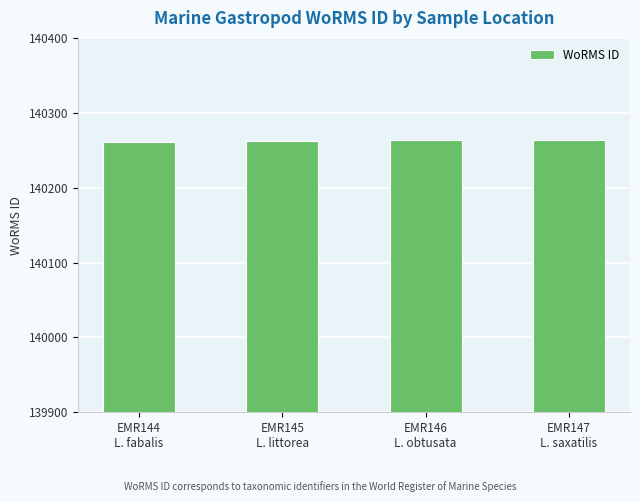

What is the value of the 2nd bar from the left?

140262